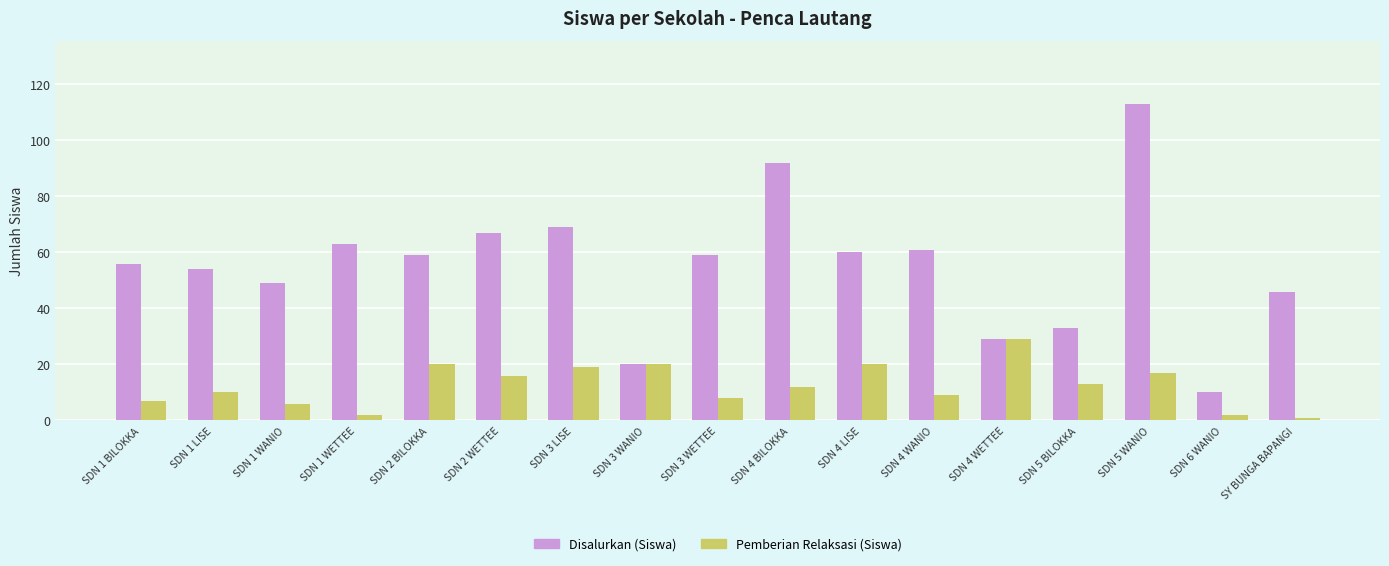

At which label does Disalurkan (Siswa) first exceed 59?

SDN 1 WETTEE